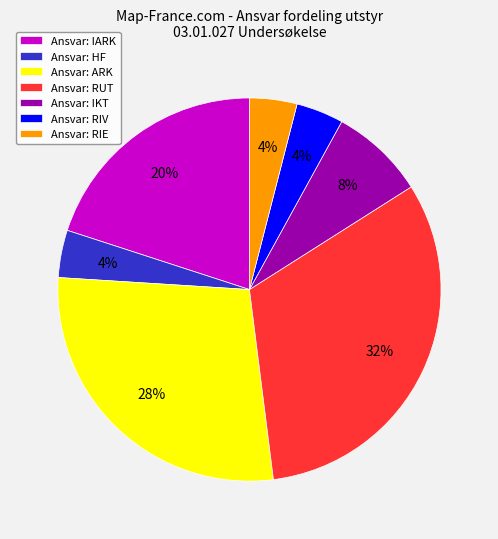

Is it true that Ansvar: IKT is 21% of the pie?

False